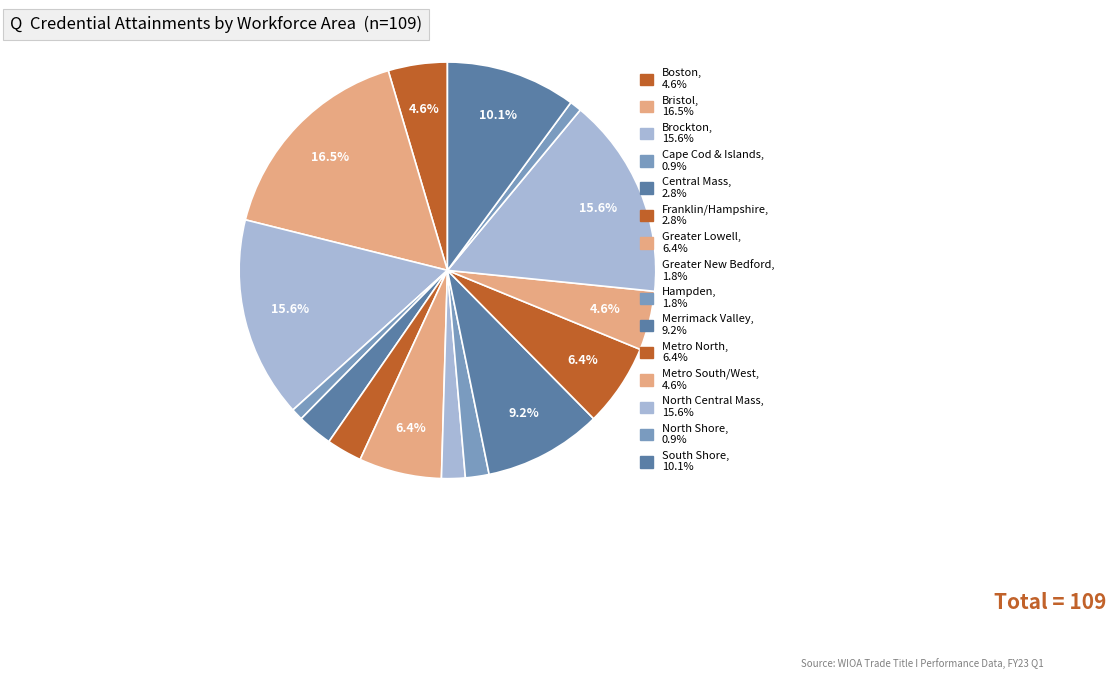

Between North Shore and Metro North, which is larger?

Metro North